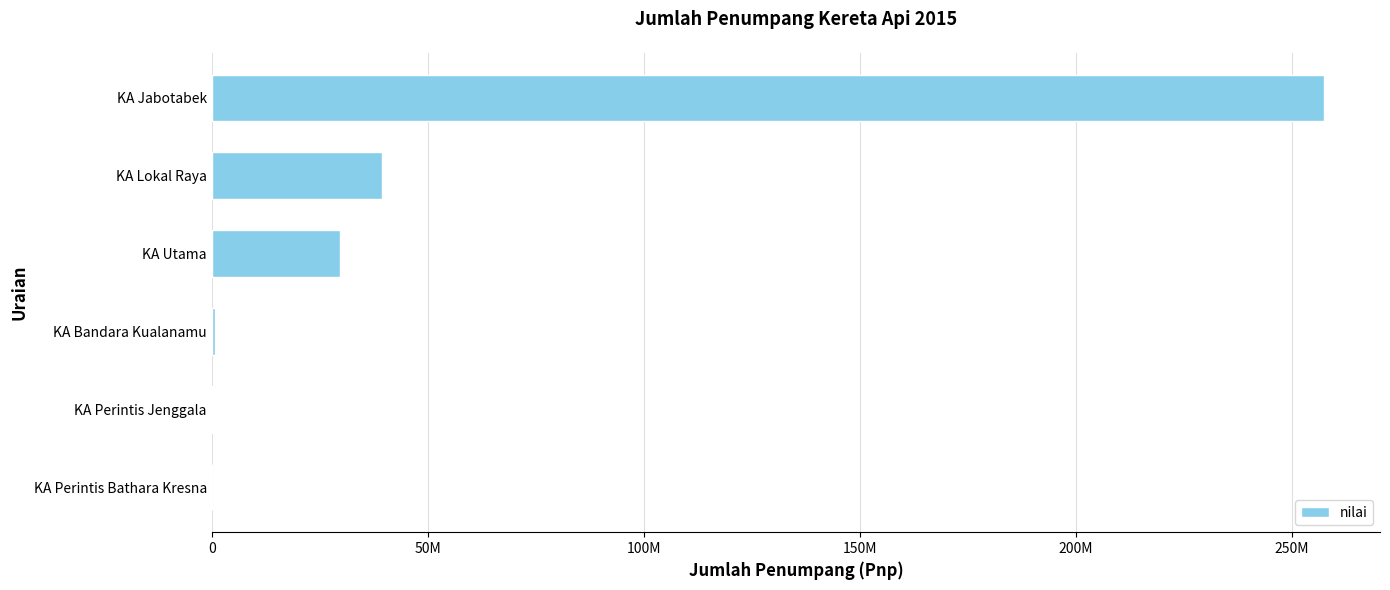

Are the bars grouped side by side (vs. stacked)?

No